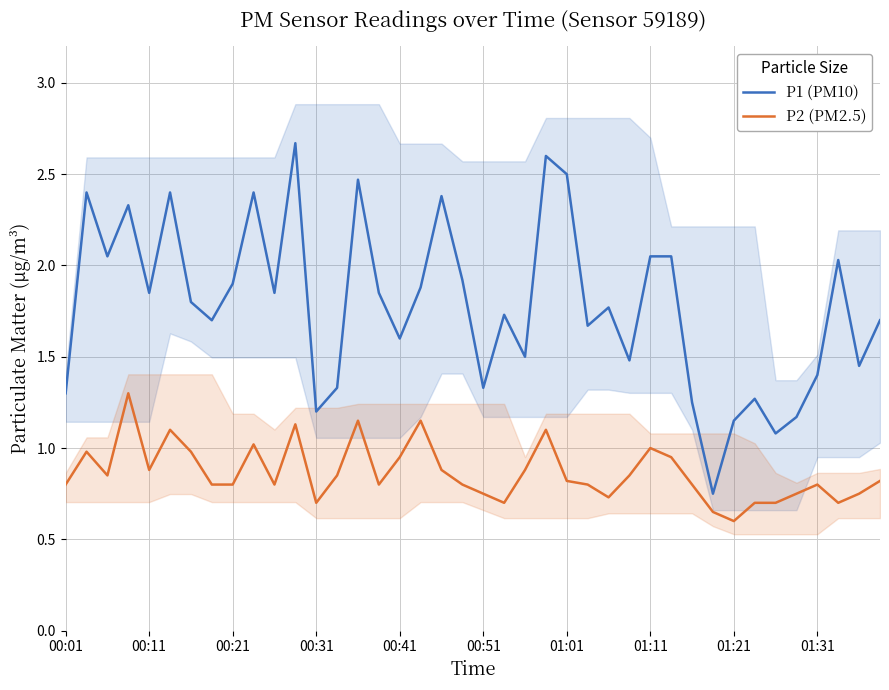

What is the total value across all series at 37?

2.7